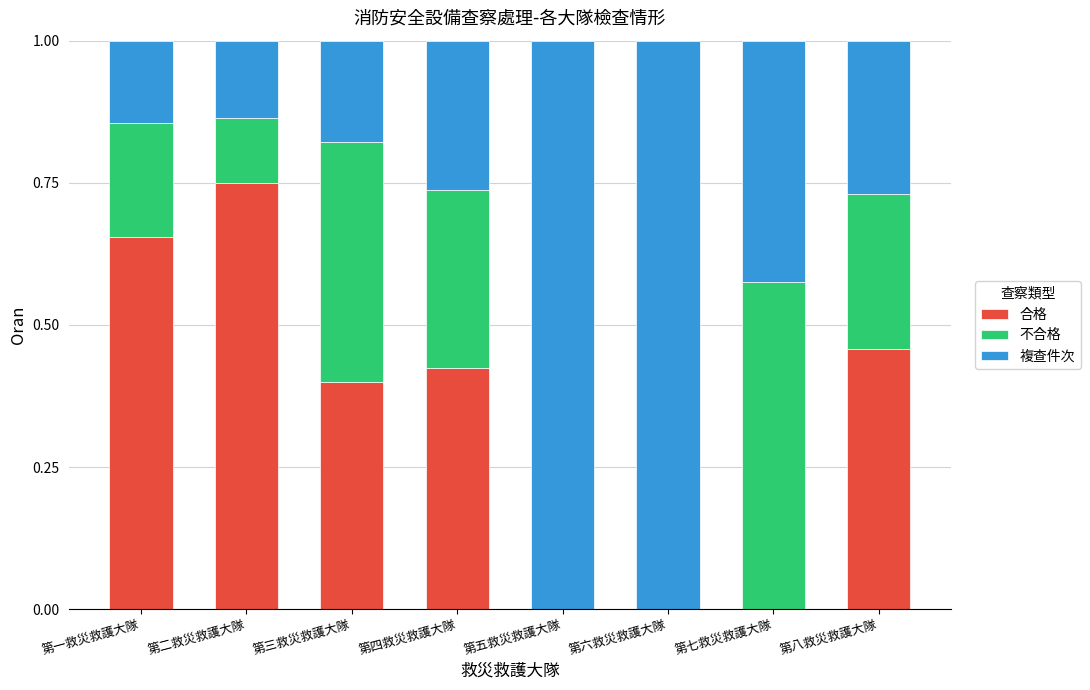

The 合格 series shows 0.4 at 第三救災救護大隊. True or false?

True